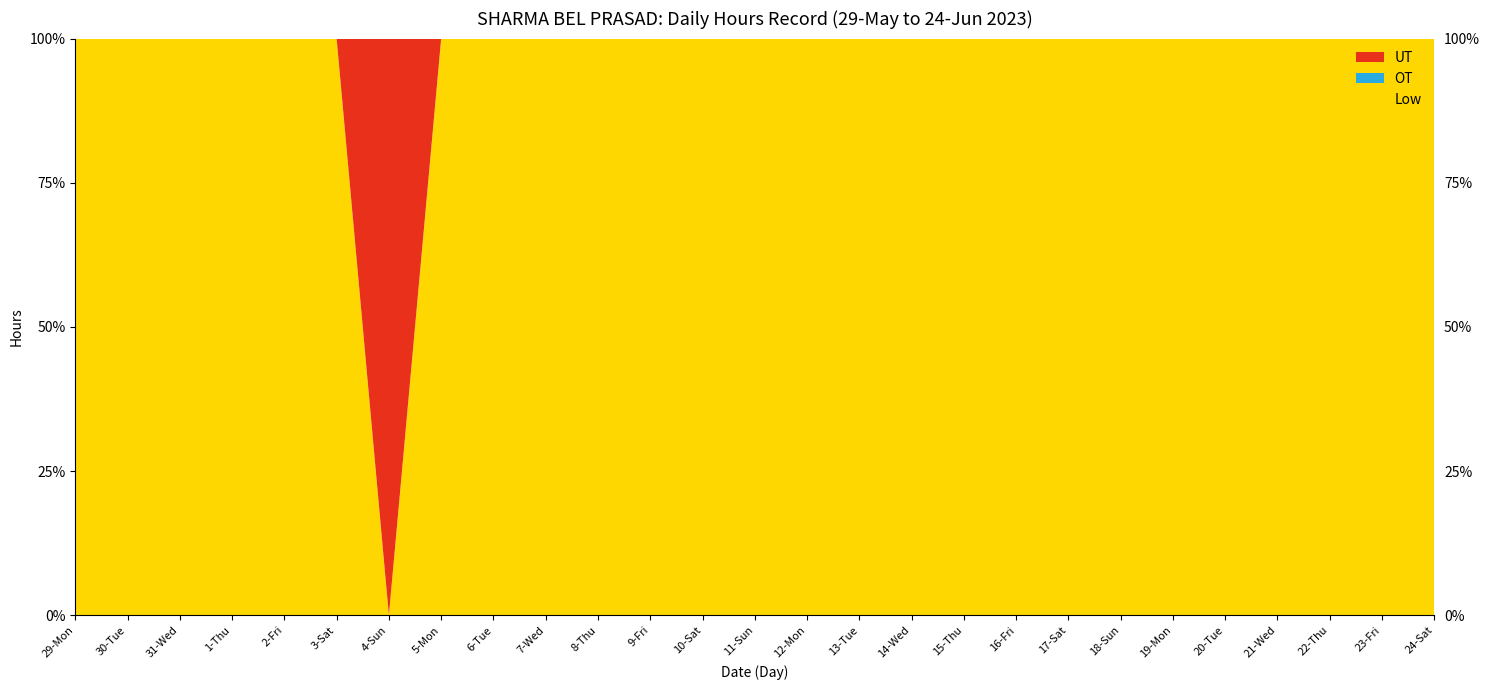

Reading right to left, list all the values displayed in this chart.

Low: 24-Sat=12.4	23-Fri=12.6	22-Thu=12.7	21-Wed=12.7	20-Tue=12.4	19-Mon=12.5	18-Sun=12.9	17-Sat=12.4	16-Fri=12.5	15-Thu=12.7	14-Wed=12.5	13-Tue=12.5	12-Mon=12.6	11-Sun=11.8	10-Sat=12.5	9-Fri=12.7	8-Thu=12.7	7-Wed=12.8	6-Tue=12.6	5-Mon=12.5	4-Sun=0.0	3-Sat=12.9	2-Fri=12.6	1-Thu=12.6	31-Wed=12.6	30-Tue=12.5	29-Mon=12.5
OT: 24-Sat=0.0	23-Fri=0.0	22-Thu=0.0	21-Wed=0.0	20-Tue=0.0	19-Mon=0.0	18-Sun=0.0	17-Sat=0.0	16-Fri=0.0	15-Thu=0.0	14-Wed=0.0	13-Tue=0.0	12-Mon=0.0	11-Sun=0.0	10-Sat=0.0	9-Fri=0.0	8-Thu=0.0	7-Wed=0.0	6-Tue=0.0	5-Mon=0.0	4-Sun=0.0	3-Sat=0.0	2-Fri=0.0	1-Thu=0.0	31-Wed=0.0	30-Tue=0.0	29-Mon=0.0
UT: 24-Sat=0.0	23-Fri=0.0	22-Thu=0.0	21-Wed=0.0	20-Tue=0.0	19-Mon=0.0	18-Sun=0.0	17-Sat=0.0	16-Fri=0.0	15-Thu=0.0	14-Wed=0.0	13-Tue=0.0	12-Mon=0.0	11-Sun=0.0	10-Sat=0.0	9-Fri=0.0	8-Thu=0.0	7-Wed=0.0	6-Tue=0.0	5-Mon=0.0	4-Sun=12.5	3-Sat=0.0	2-Fri=0.0	1-Thu=0.0	31-Wed=0.0	30-Tue=0.0	29-Mon=0.0